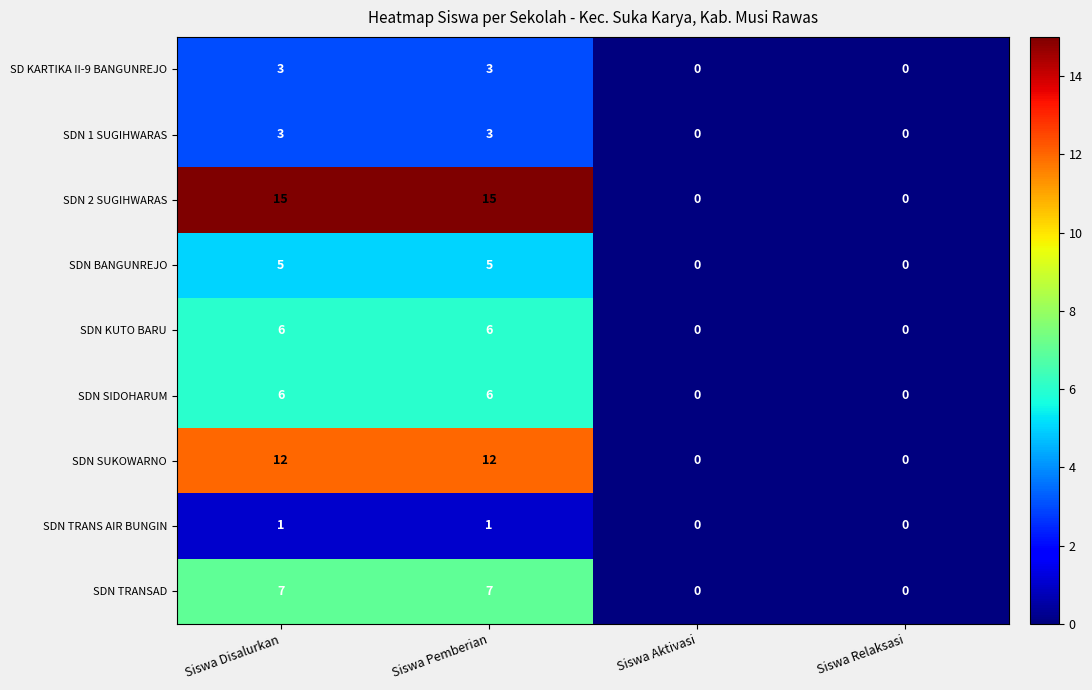

Is it true that SDN 2 SUGIHWARAS equals 0 at Siswa Aktivasi?

True